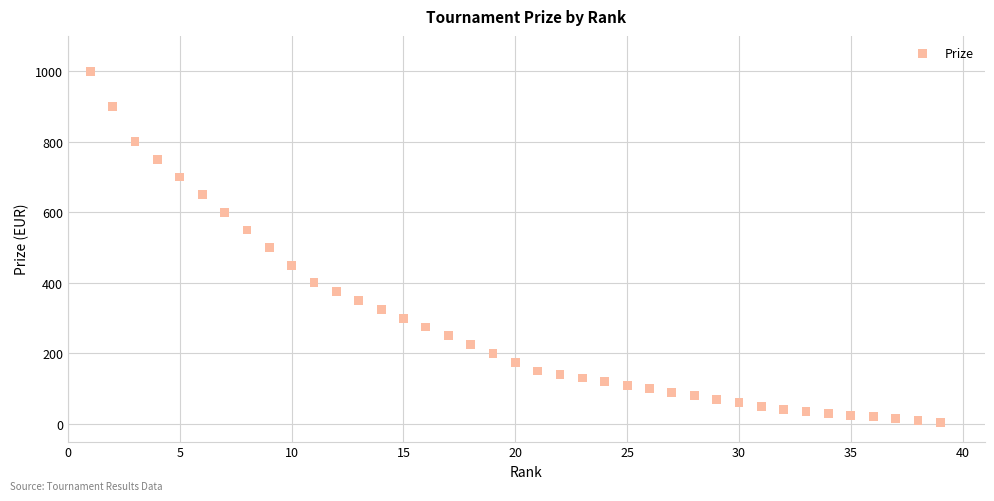

What is the range of X values (max minus min)?

38